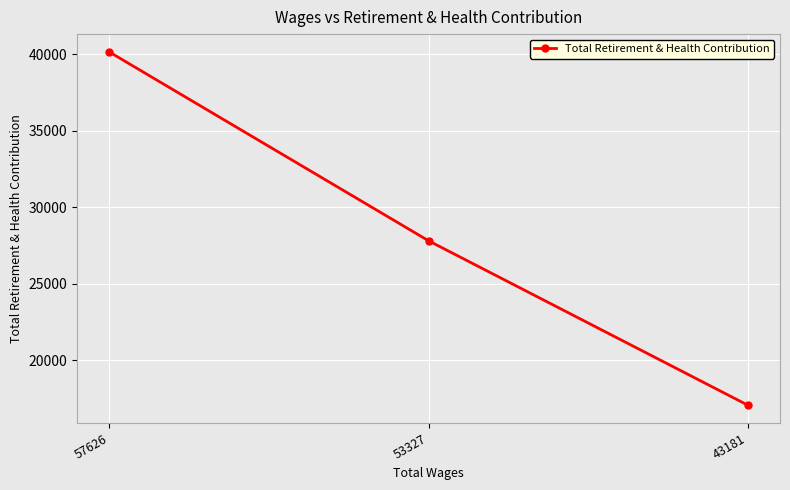

Between 57626 and 43181, which is larger?

57626